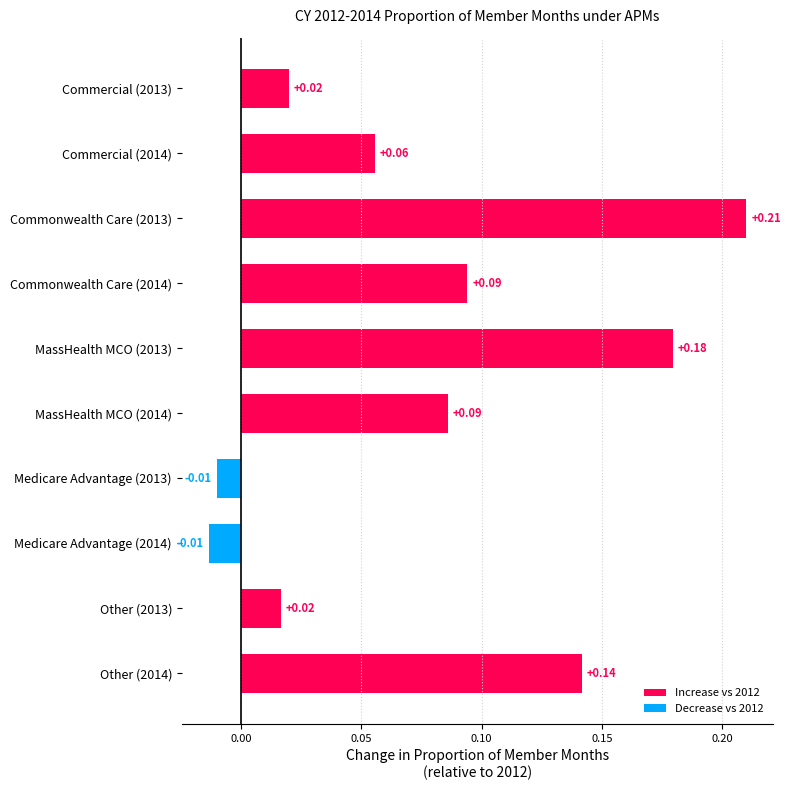

Which has a higher value, Medicare Advantage (2013) or Commercial (2013)?

Commercial (2013)